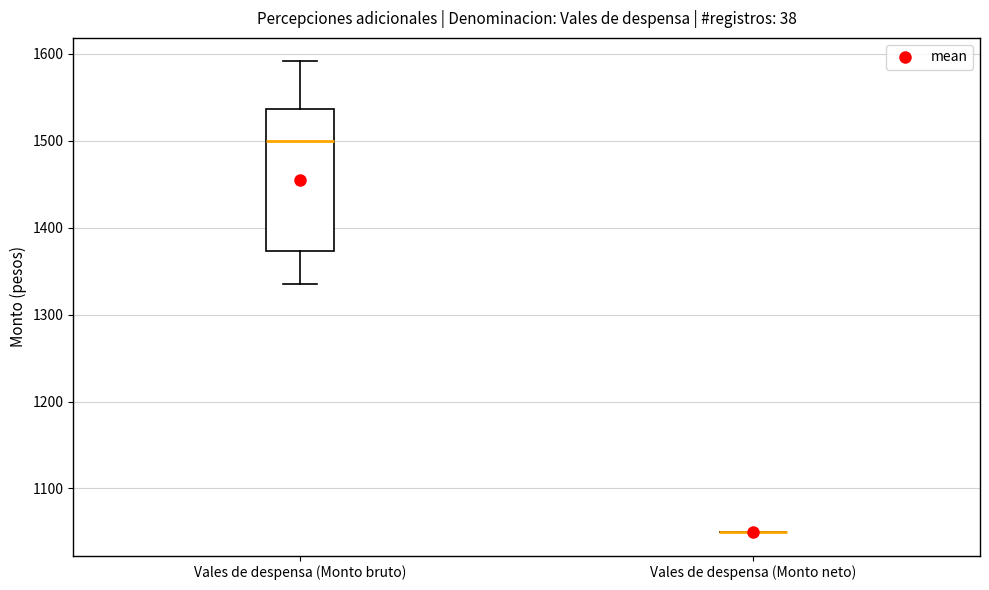

Comparing the boxes themselves (not the whiskers), which one is the tallest?

Vales de despensa (Monto bruto)